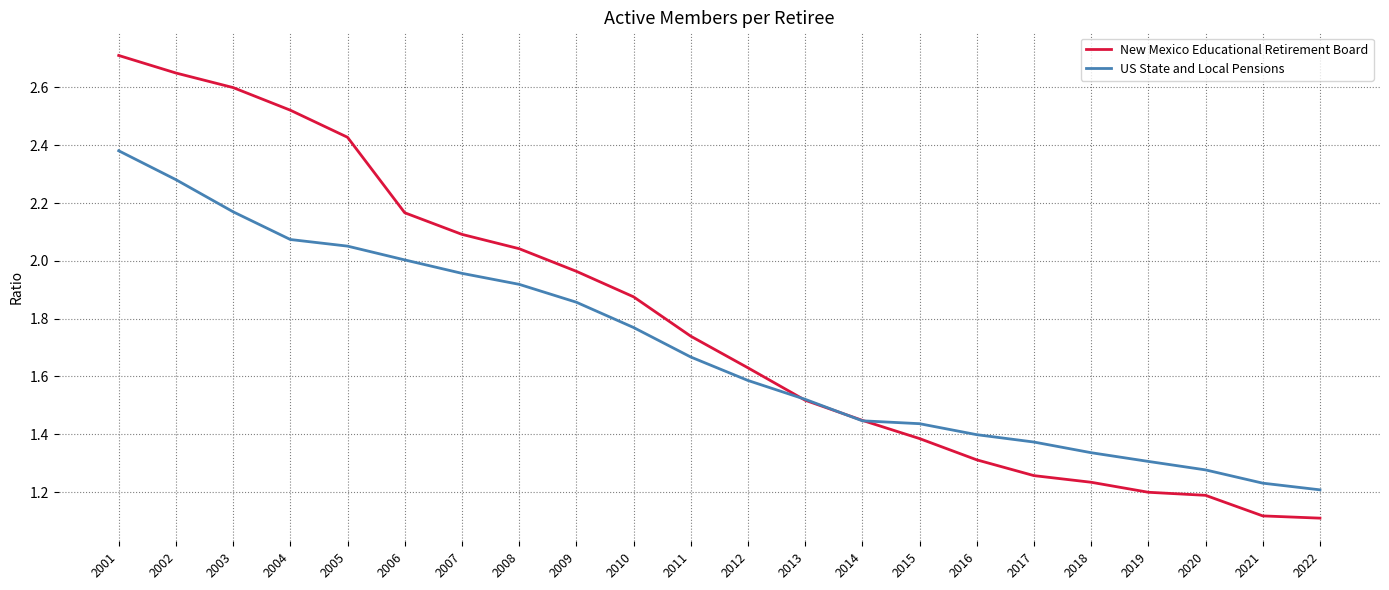

Which series ends up on top after the final intersection of US State and Local Pensions and New Mexico Educational Retirement Board?

US State and Local Pensions